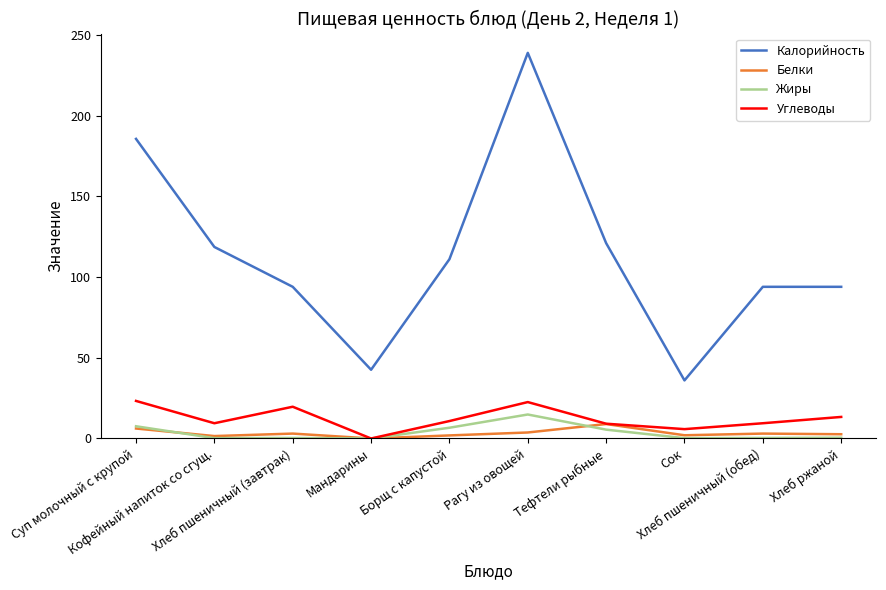

Which series has the largest range (max minus min)?

Калорийность